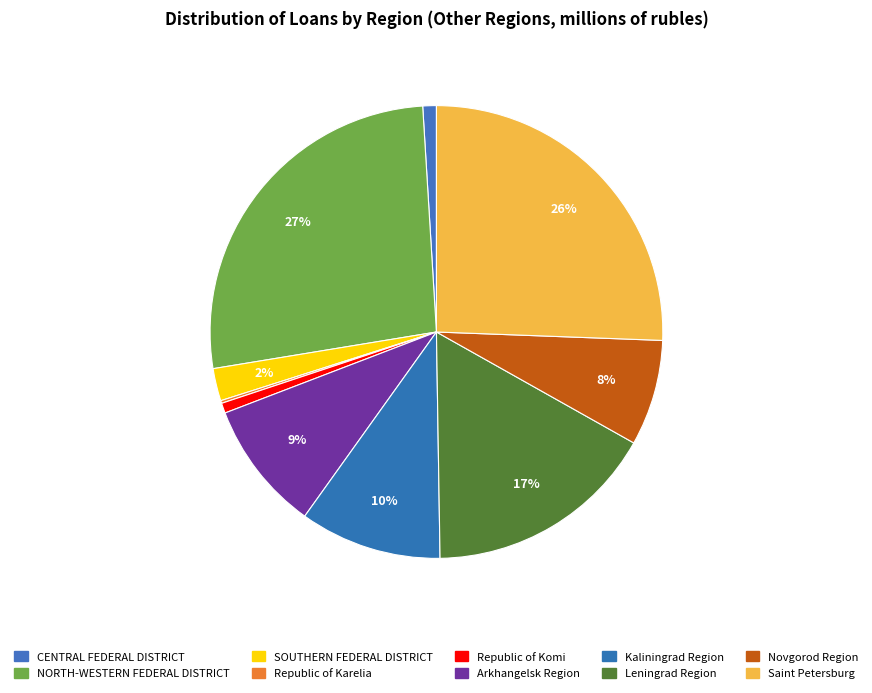

Approximately how many times larger is the value at Leningrad Region compared to SOUTHERN FEDERAL DISTRICT?

7.2